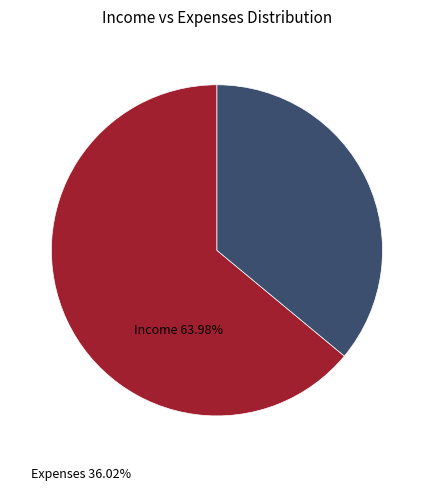

Is there a majority slice in this chart?

Yes